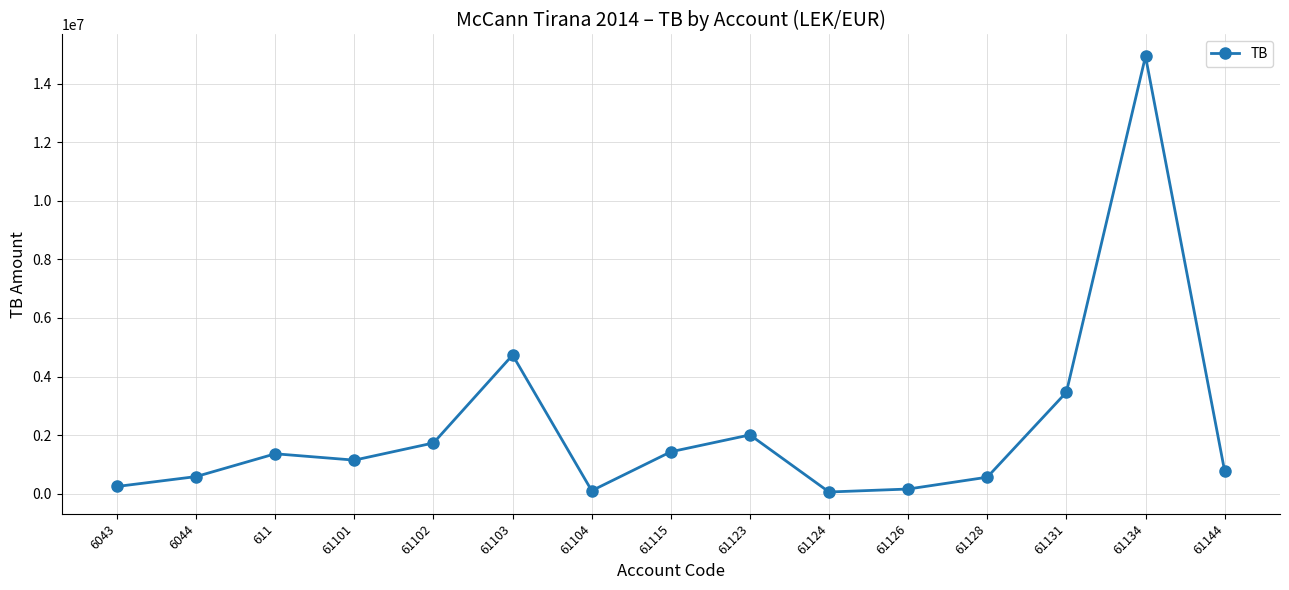

What is the ratio of the value at 61103 to the value at 61104?

44.7